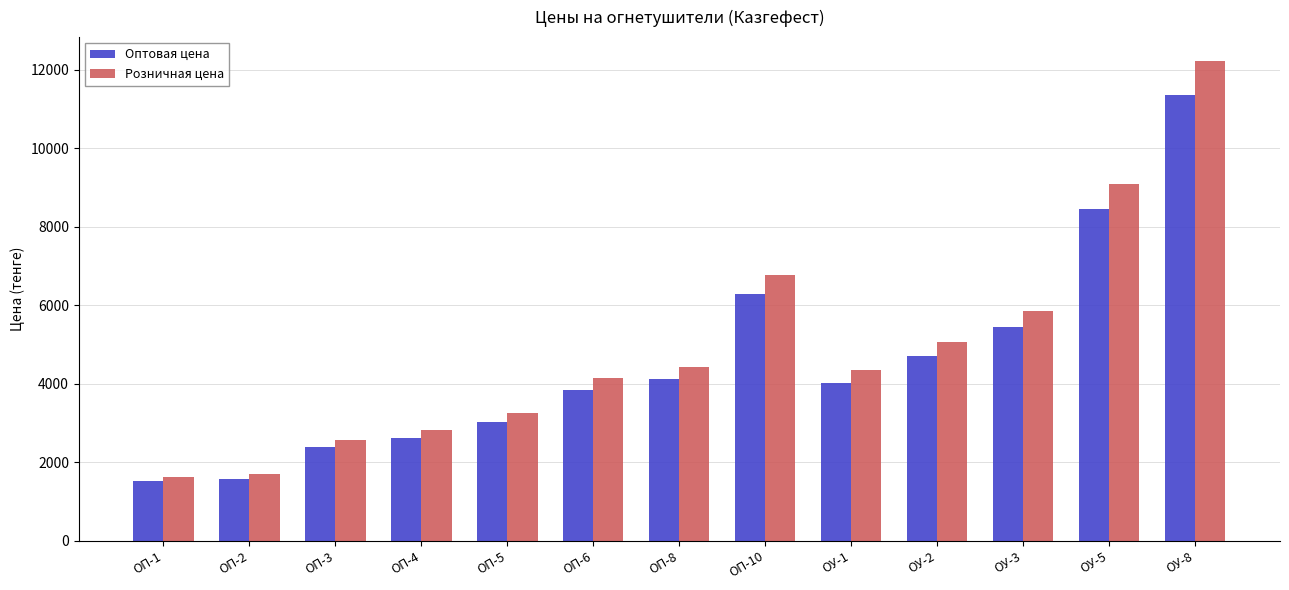

How many bars are there in each group?

2